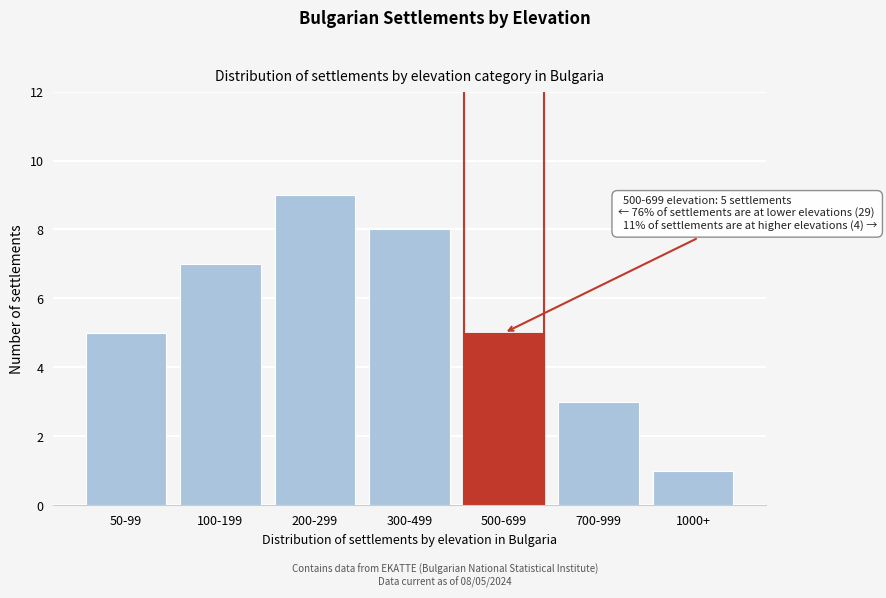

Reading left to right, list all the values displayed in this chart.

5	7	9	8	5	3	1